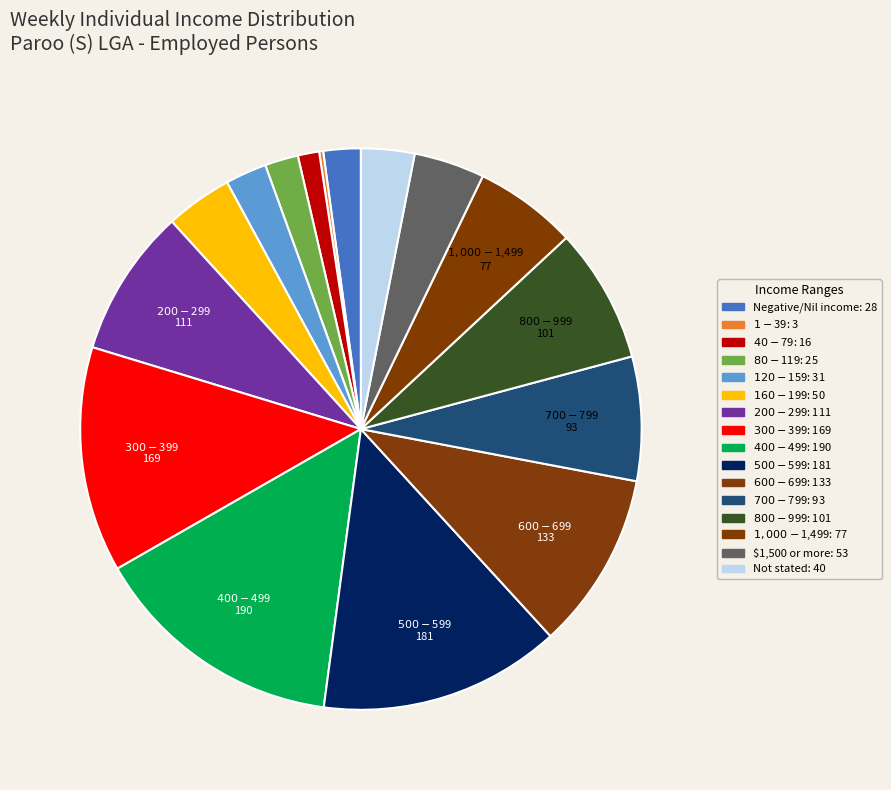

To the nearest percent, what is the difference between the $1,000-$1,499 and $500-$599 slice percentages?

8%